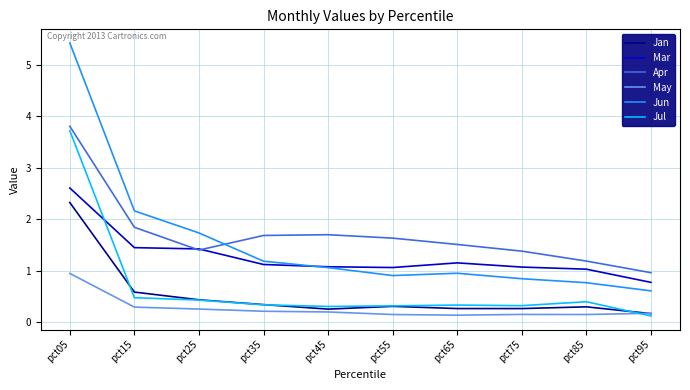

At how many categories does at least one series exceed 4?

1